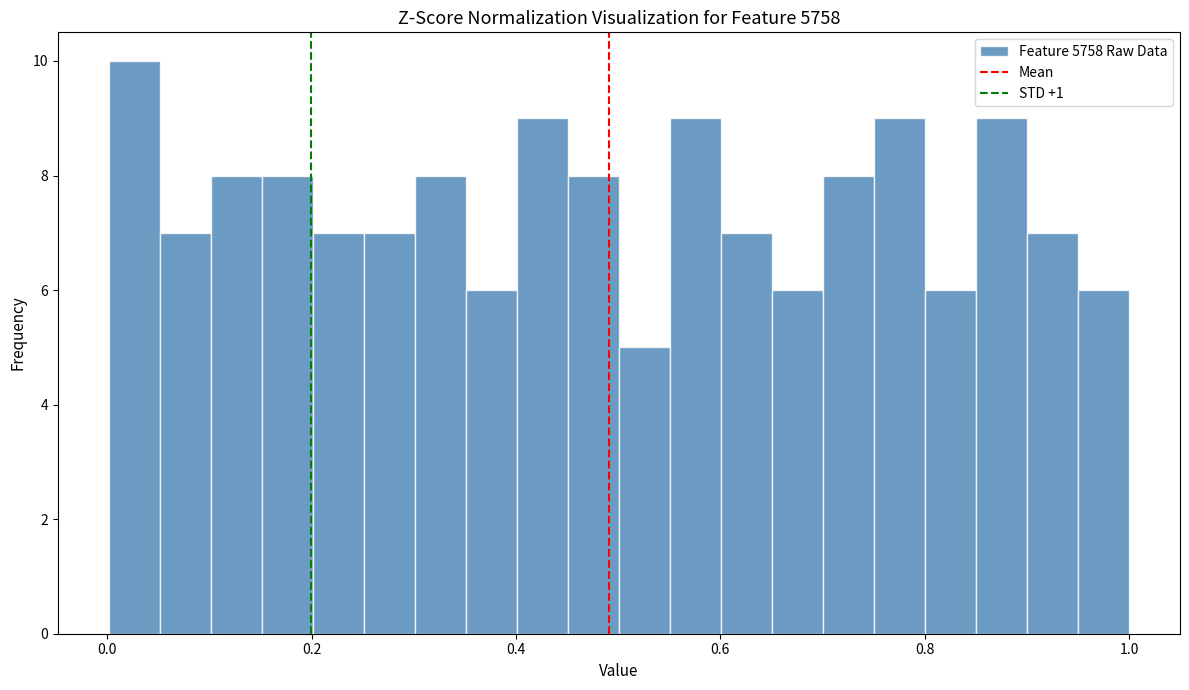

Around what value on the x-axis is the tallest bar? Give the approximate position of its centre, as read against the axis.

0.02